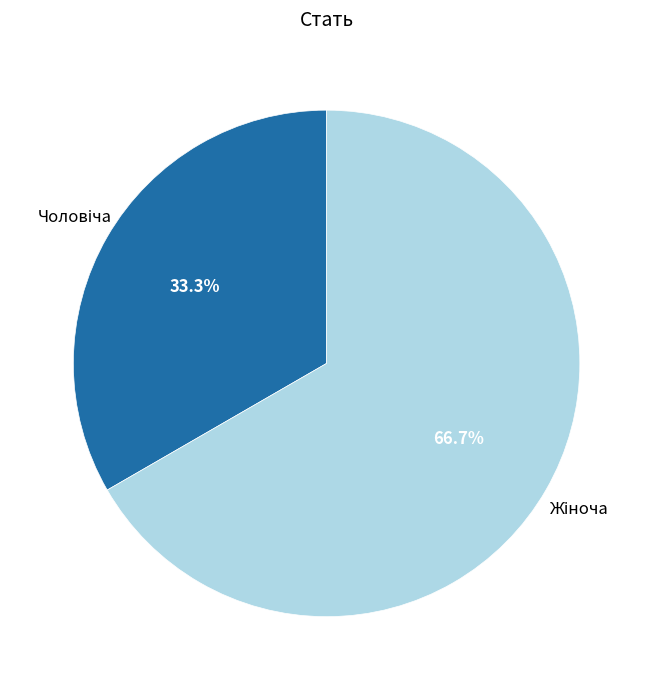

Does any single category account for the majority?

Yes